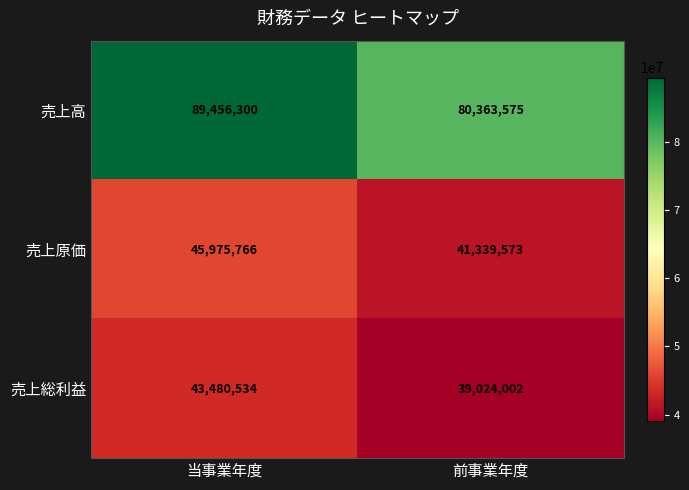

What is the greatest value displayed?

89456300